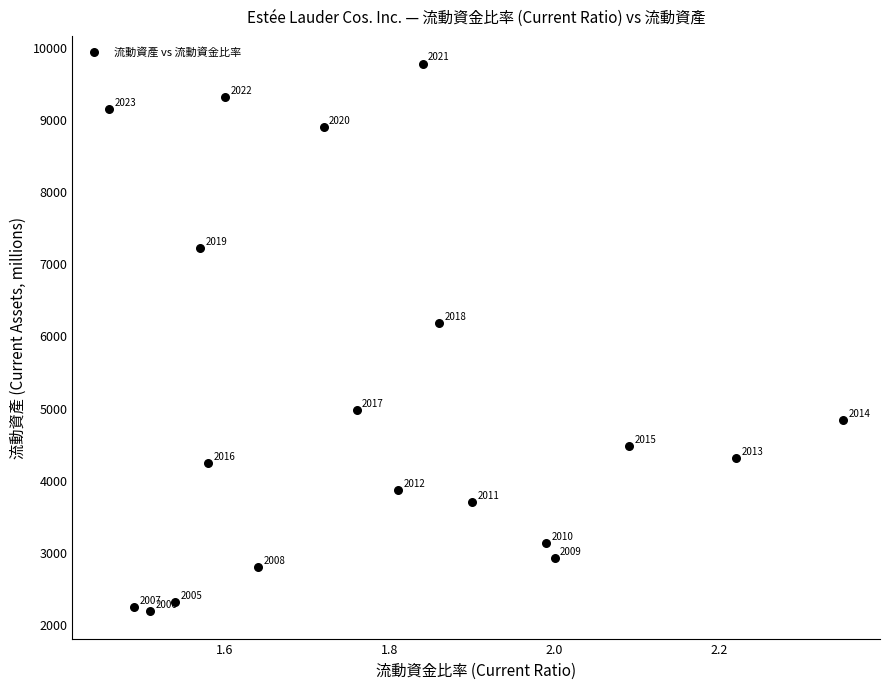

What Y value in the scatter plot is closest to 5972?

6168